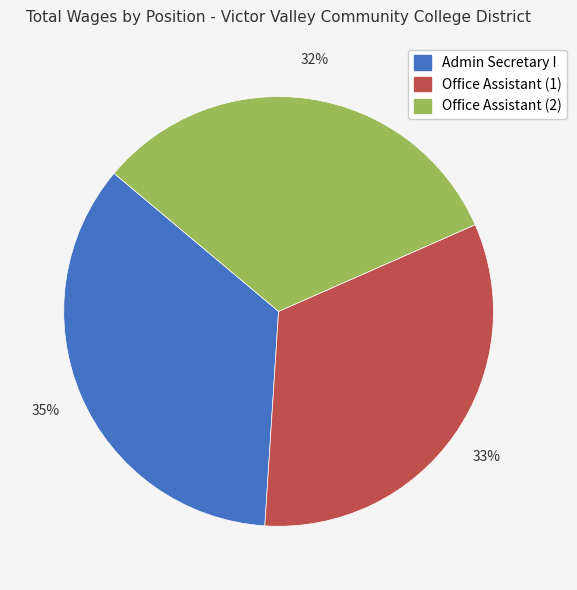

To the nearest percent, what is the difference between the largest and smallest slice percentages?

3%